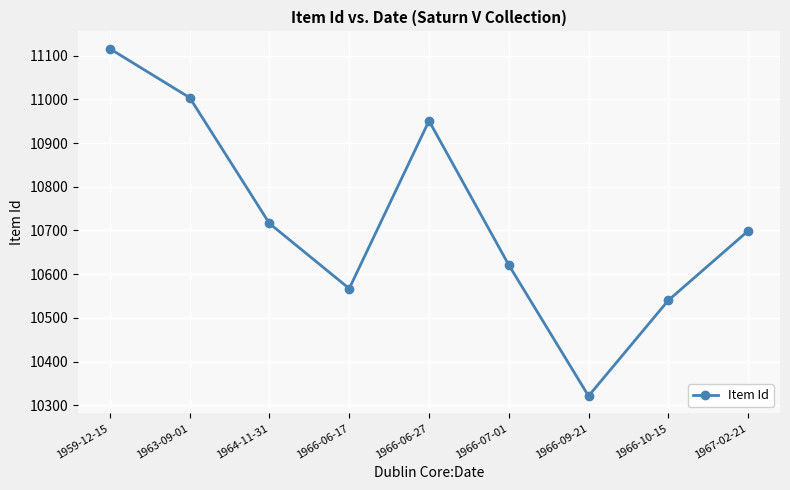

Reading left to right, what are all the values shown in this chart?

11116	11004	10716	10567	10951	10621	10321	10540	10699